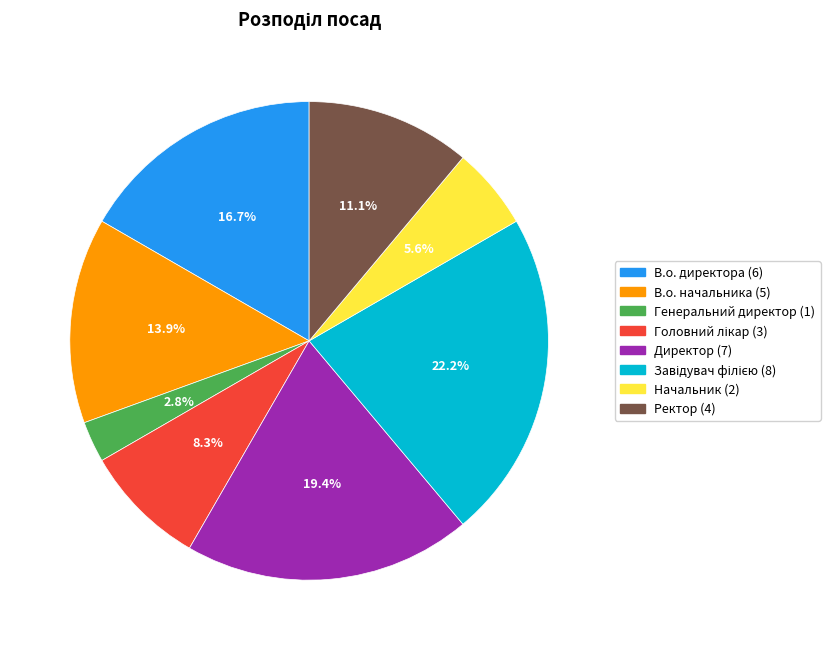

Between Директор (7) and Генеральний директор (1), which is larger?

Директор (7)